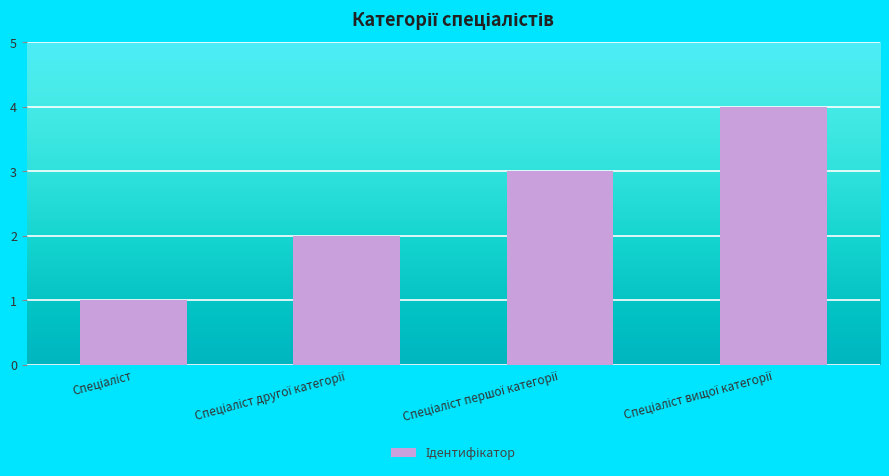

What is the sum of all values?

10